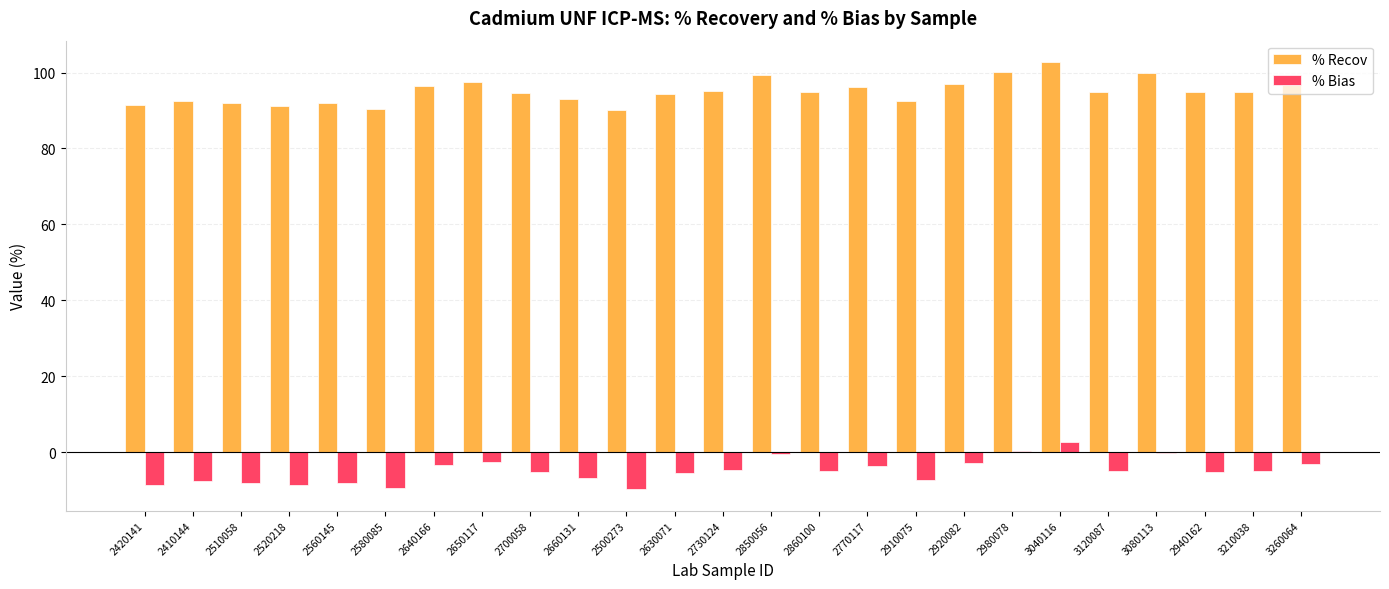

The % Recov series shows 160.1 at 2860100. True or false?

False